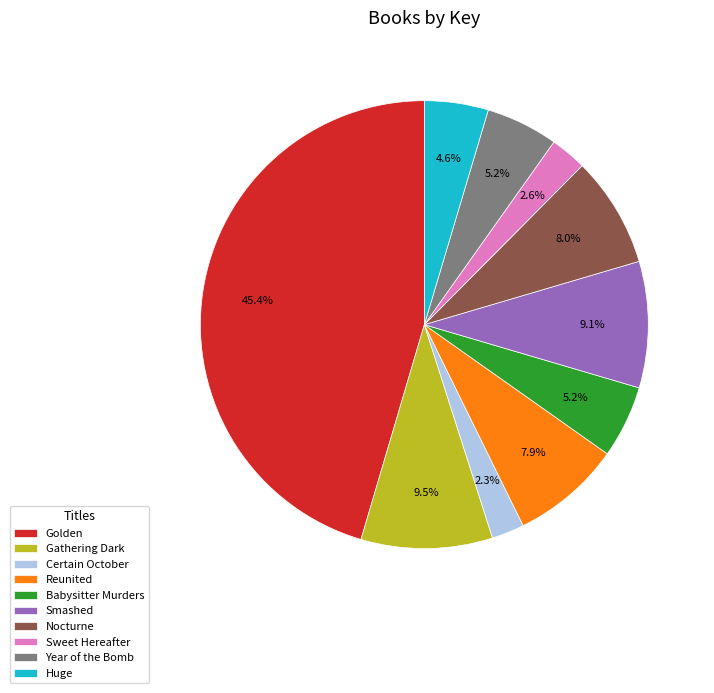

How much of the chart is everything except Certain October?

97.7%